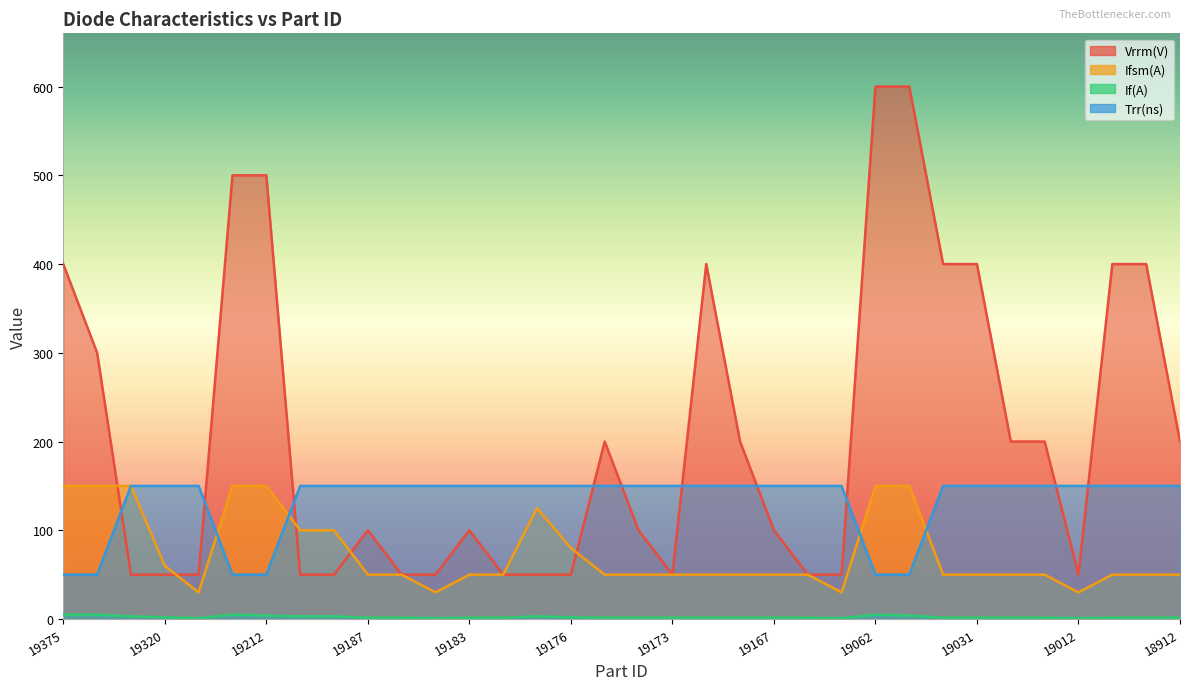

What is the value of the If(A) point at the 30th from the left?

1.5